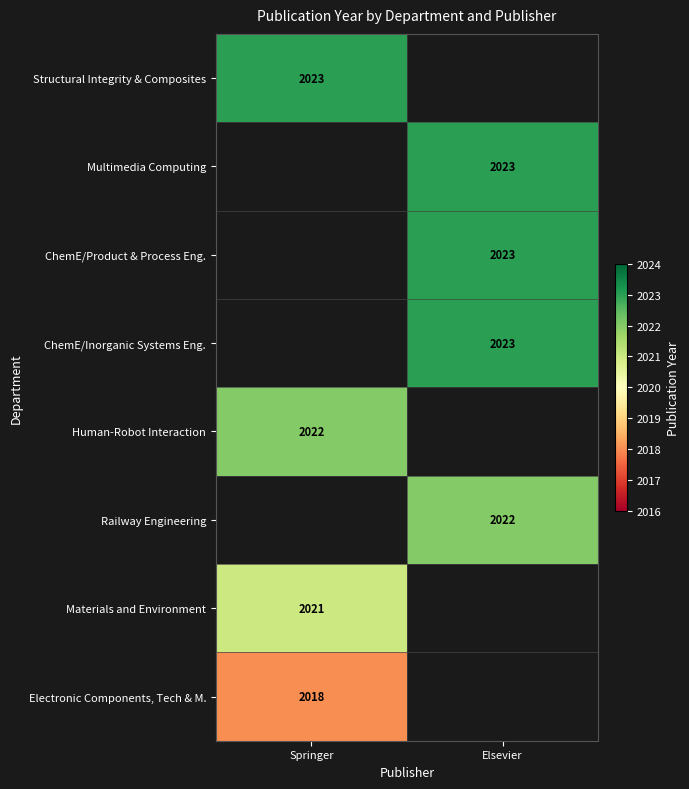

At which category does the chart reach its peak across all series?

Springer